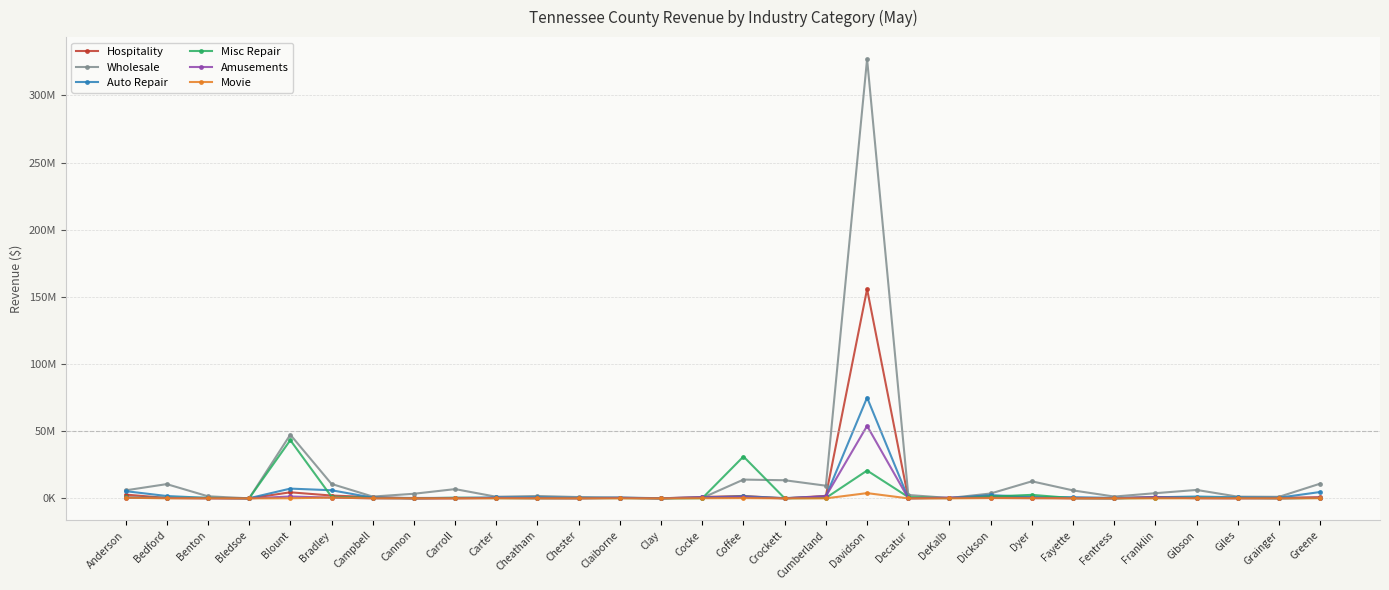

What is the label of the 23rd point from the left?

Dyer